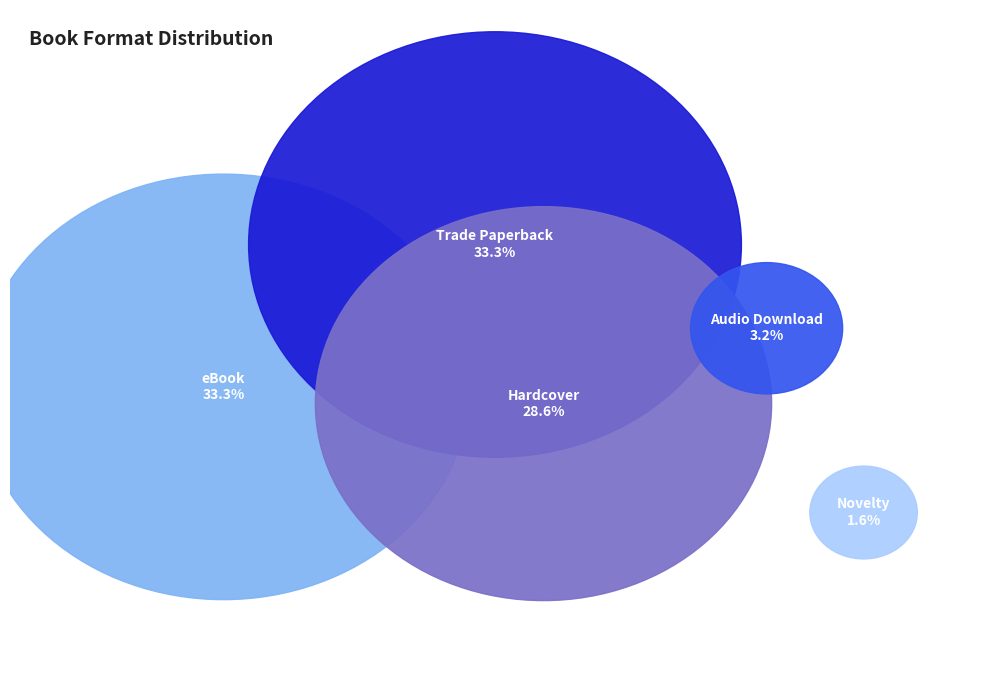

Does any single category account for the majority?

No